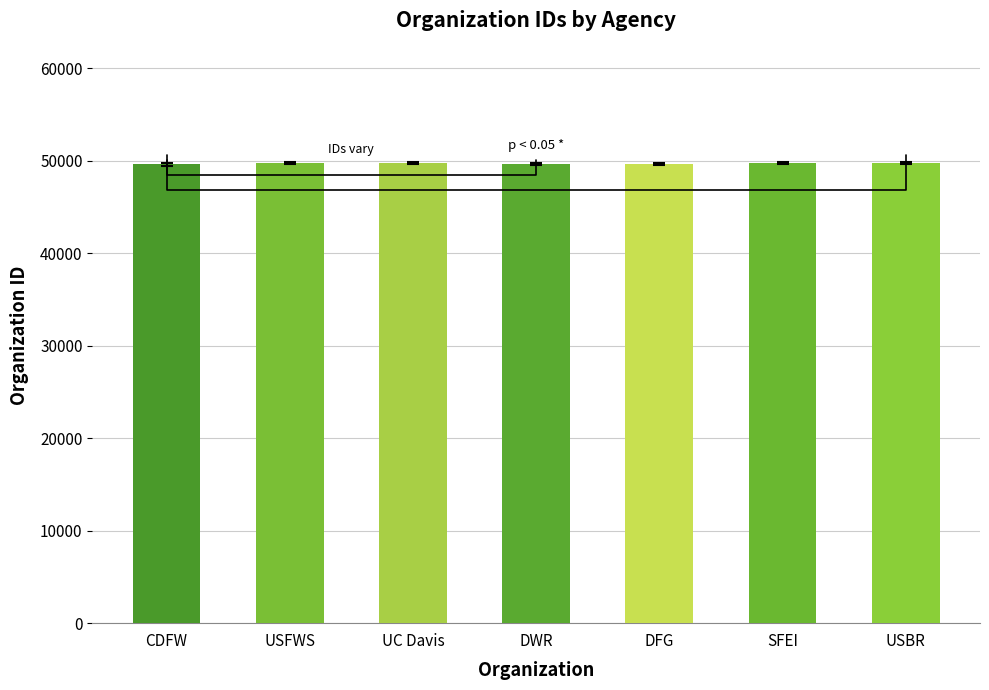

How many series are shown in this chart?

1